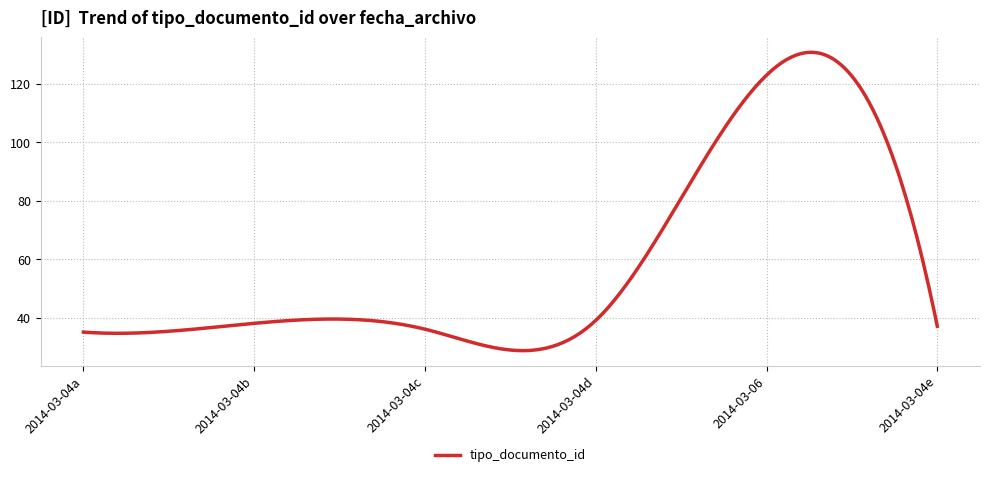

True or false: the data has more than 0 interior local peaks.

True